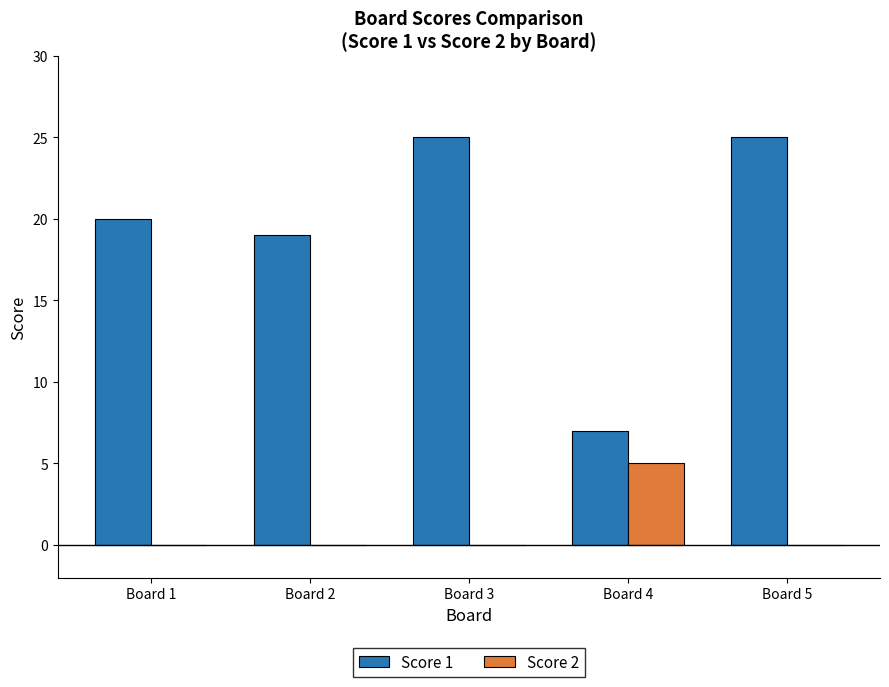

Is it true that Score 2 equals -3 at Board 3?

False